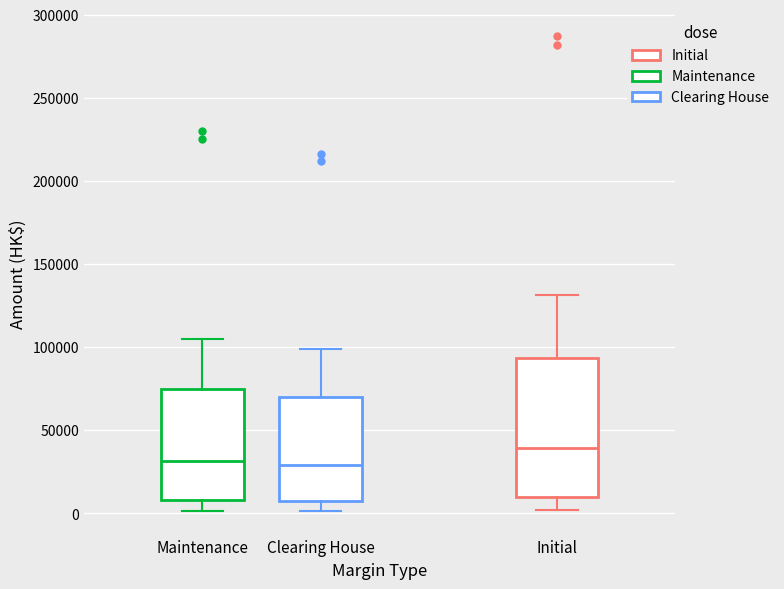

Where does the median line of the box for Initial sit on the y-axis? The values are not printed on the chart, so give them approximately, as read against the axis.

40000